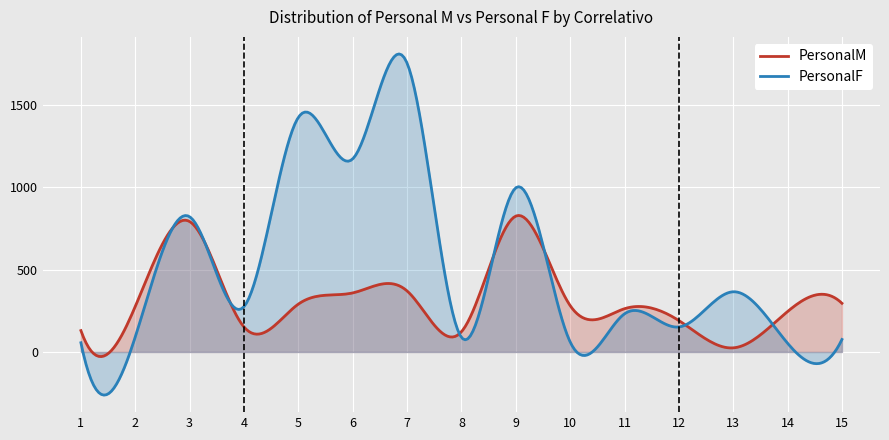

At which category does the chart reach its peak across all series?

7